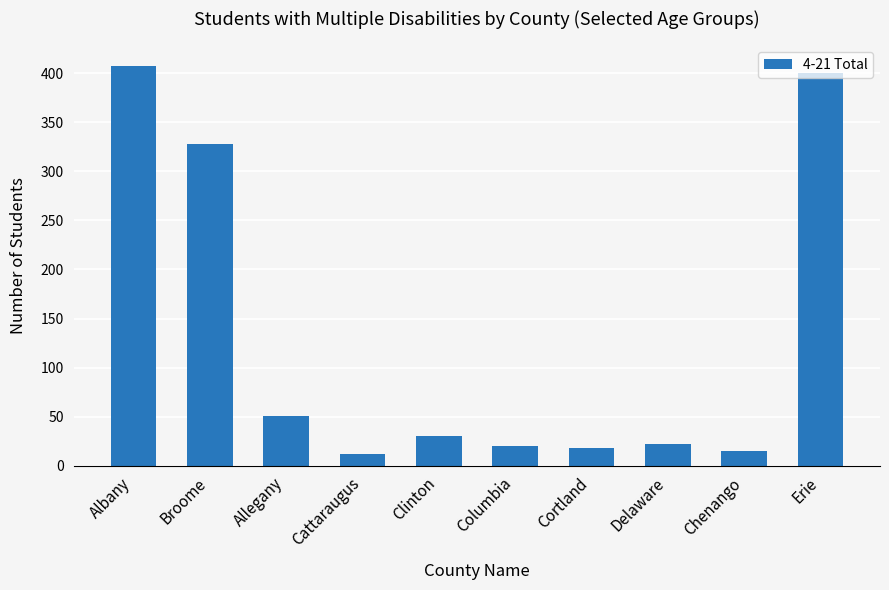

What is the smallest value displayed?

12